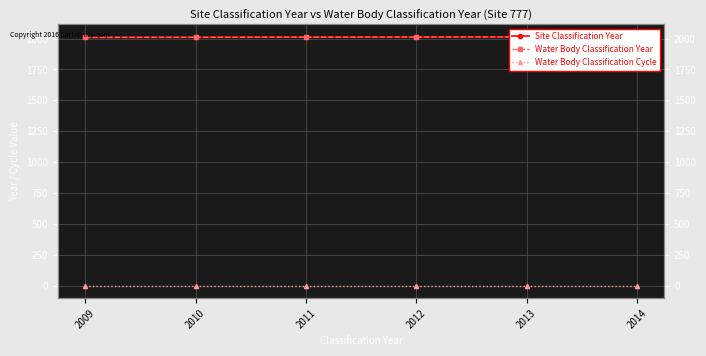

What is the value of the Water Body Classification Cycle point at the 2nd from the left?

1